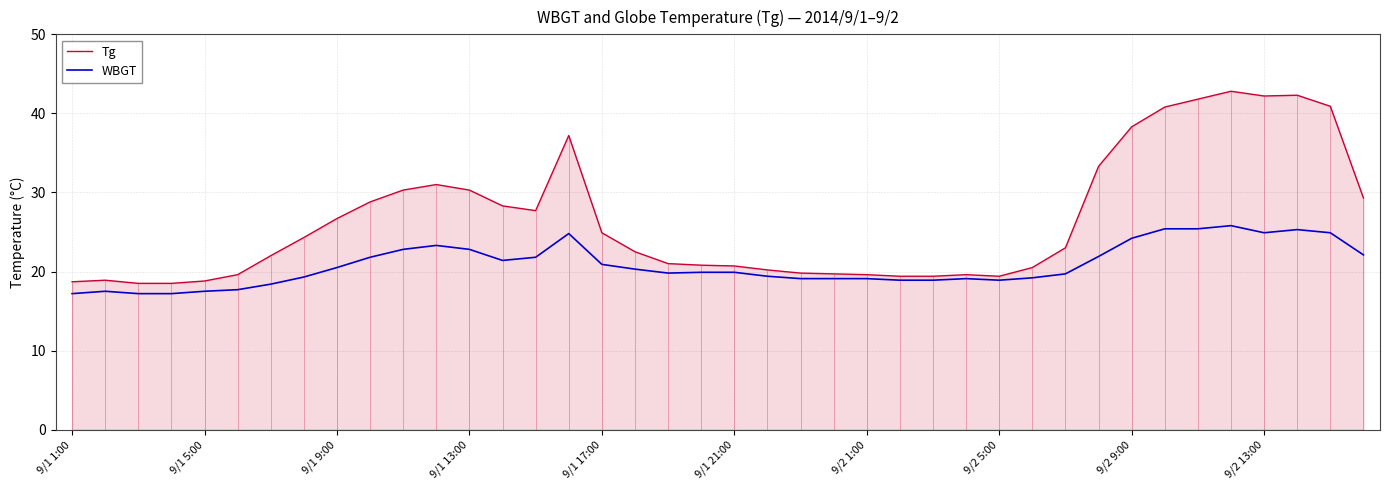

What is the sum of all WBGT values?

833.3